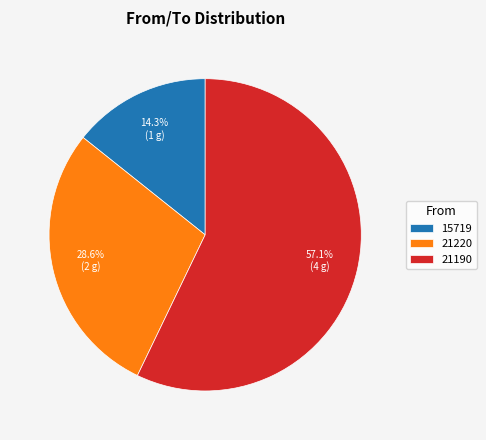

To the nearest percent, what is the difference between the largest and smallest slice percentages?

43%